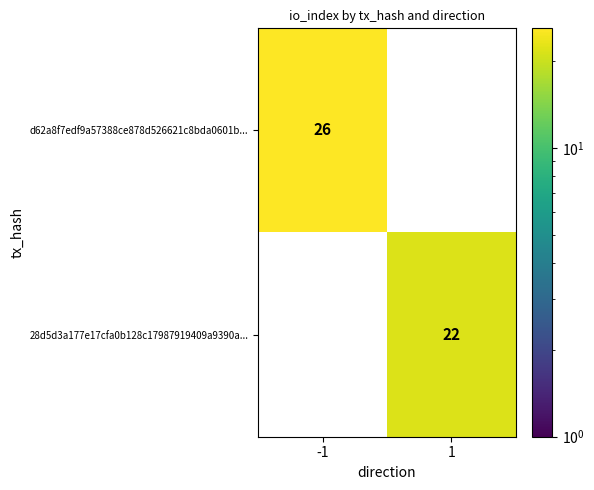

Reading left to right, what are all the values shown in this chart?

d62a8f7edf9a57388ce878d526621c8bda0601b...: -1=26	1=0
28d5d3a177e17cfa0b128c17987919409a9390a...: -1=0	1=22